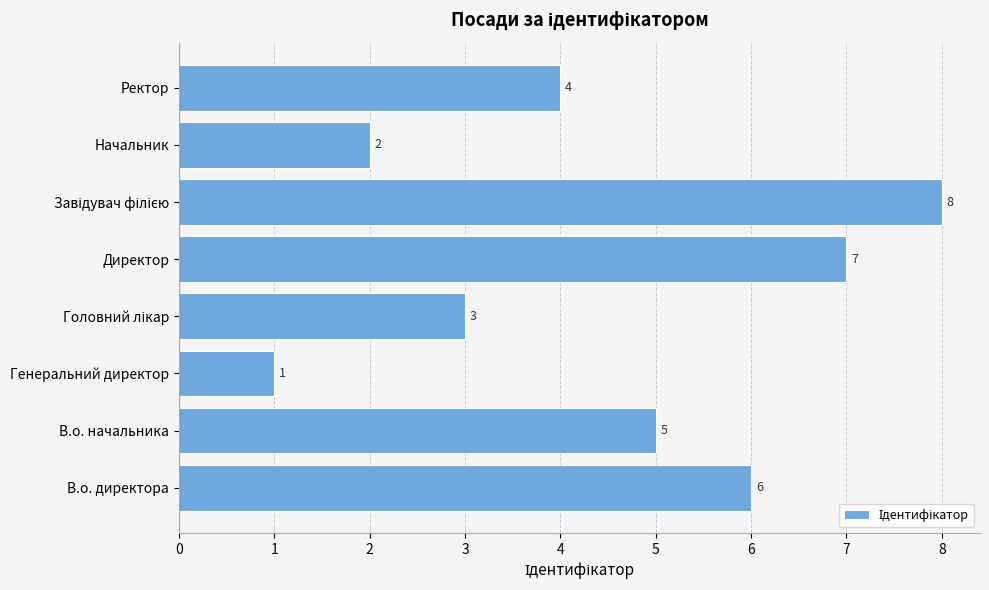

Which label corresponds to the smallest value in the chart?

Генеральний директор